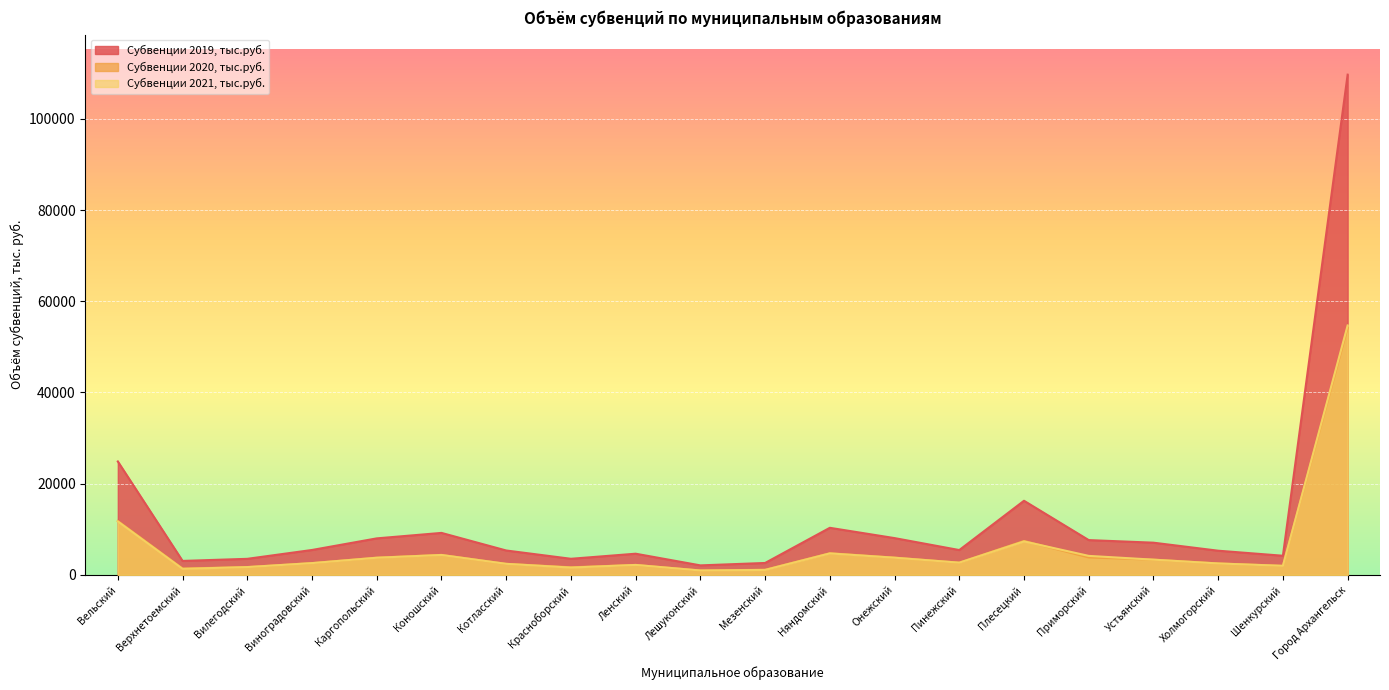

True or false: Субвенции 2020, тыс.руб. has a value of 1399.7 at Верхнетоемский.

True